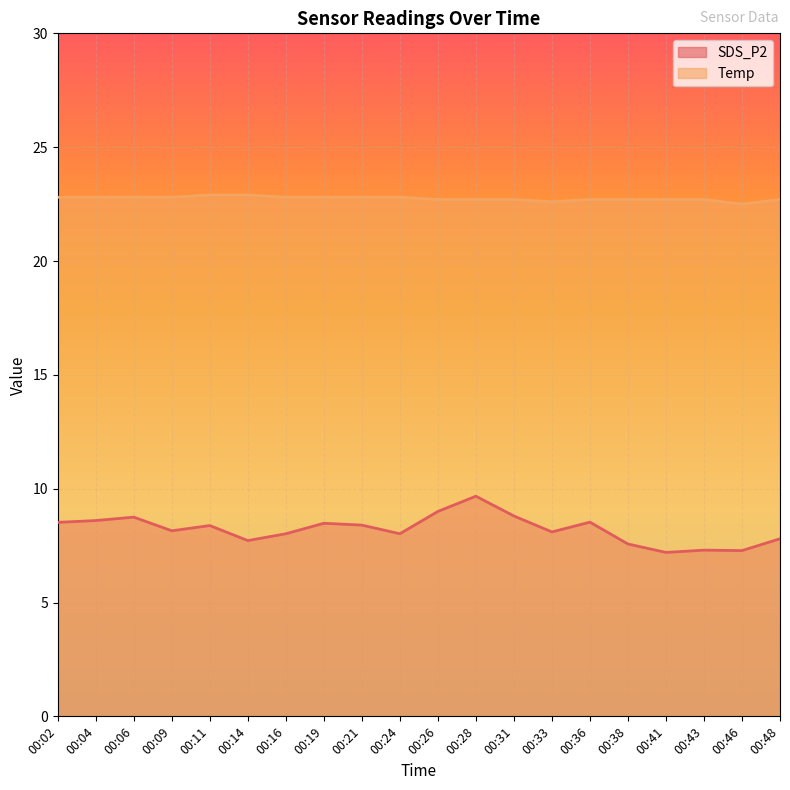

What is the value of the Temp point at the 14th from the left?

22.6